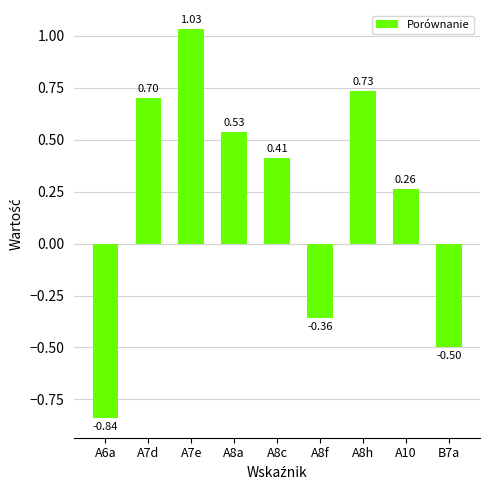

Between A7e and A7d, which is larger?

A7e